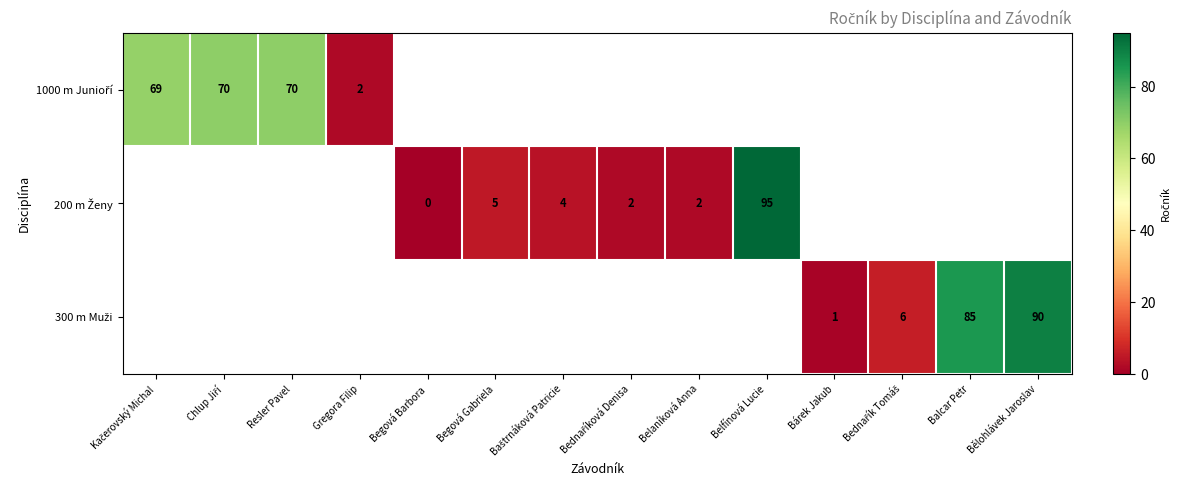

Is the value of 300 m Muži at Bednařík Tomáš greater than the value of 200 m Ženy at Kačerovský Michal?

No